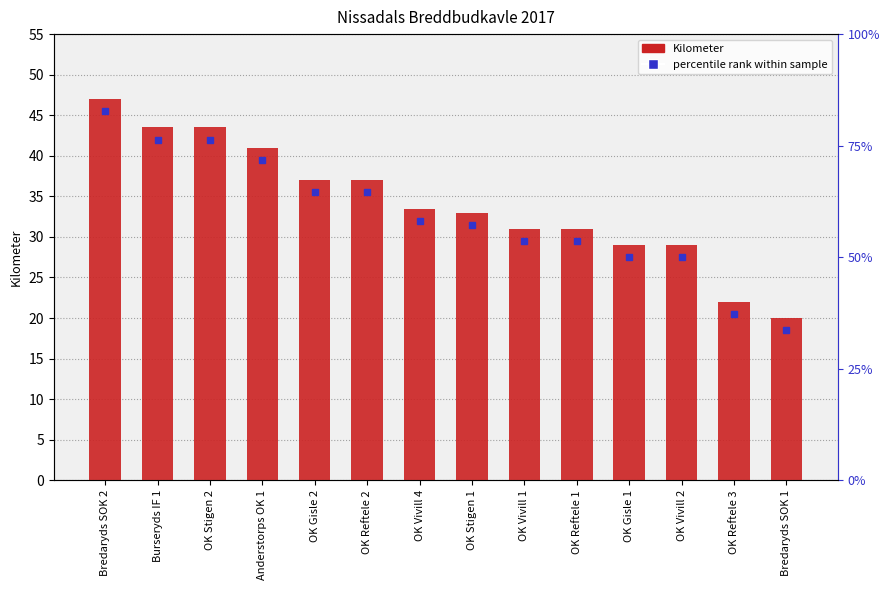

Which label corresponds to the smallest value in the chart?

Bredaryds SOK 1